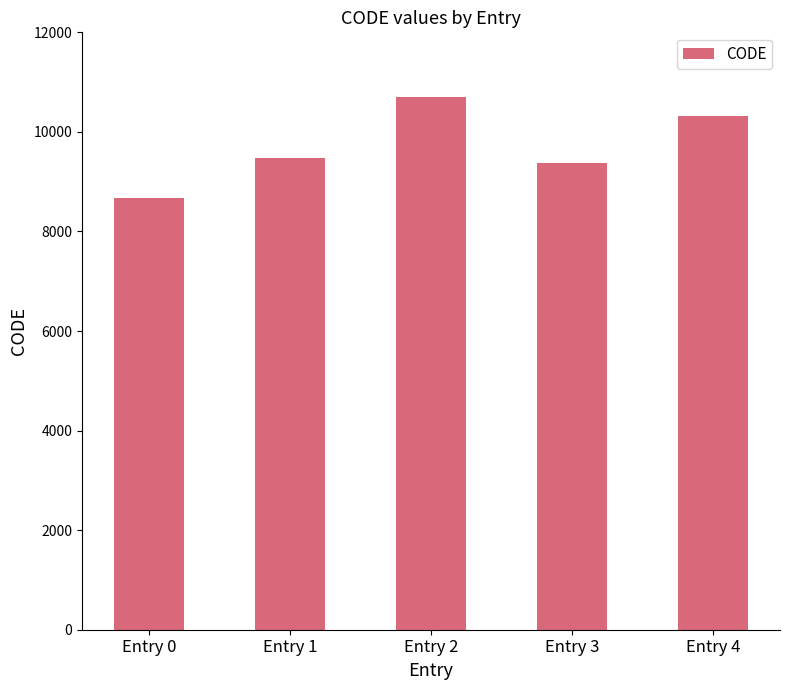

Approximately how many times larger is the value at Entry 3 compared to Entry 0?

1.1